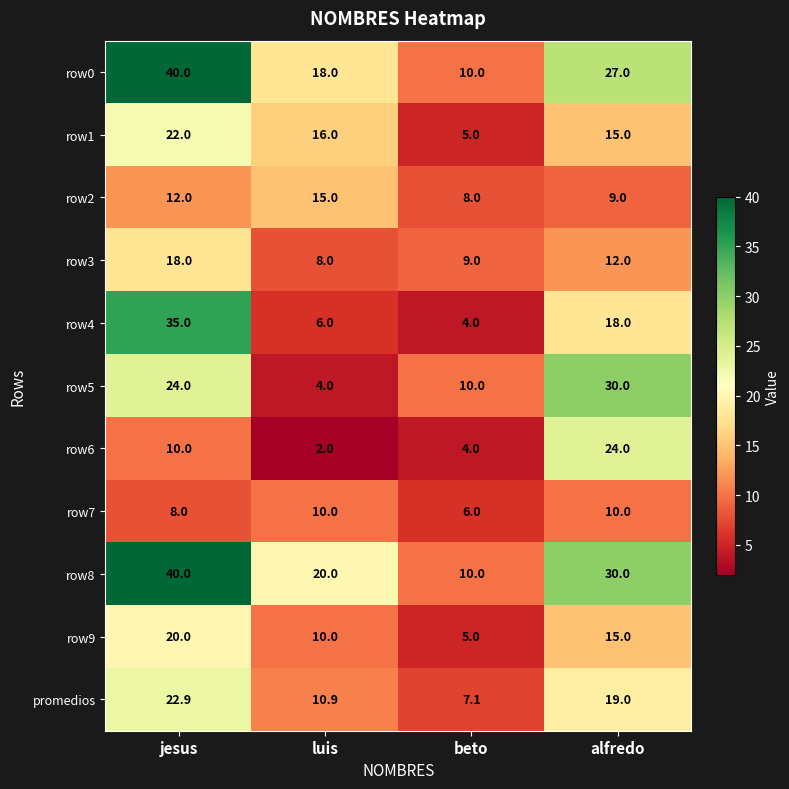

What is the smallest value displayed?

2.0